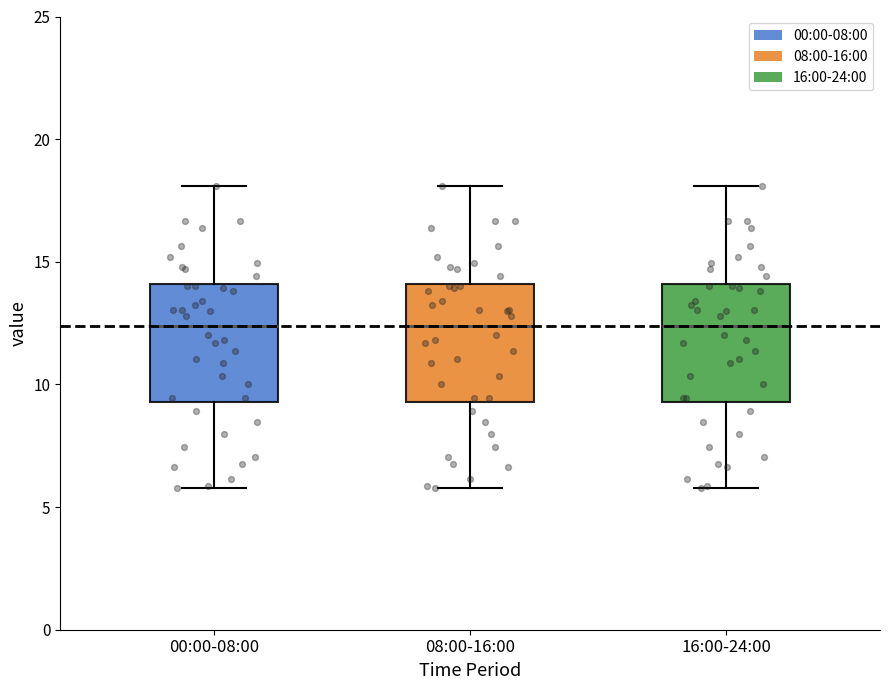

Reading left to right, read every box against the y-axis: the position of its median line, the range the box covers, and the ends of its whiskers. The values are not printed on the chart, so give them approximately, as read against the axis.

00:00-08:00: median 12.5, box 9.5 to 14.0, whiskers 6.0 to 18.0
08:00-16:00: median 12.5, box 9.5 to 14.0, whiskers 6.0 to 18.0
16:00-24:00: median 12.5, box 9.5 to 14.0, whiskers 6.0 to 18.0